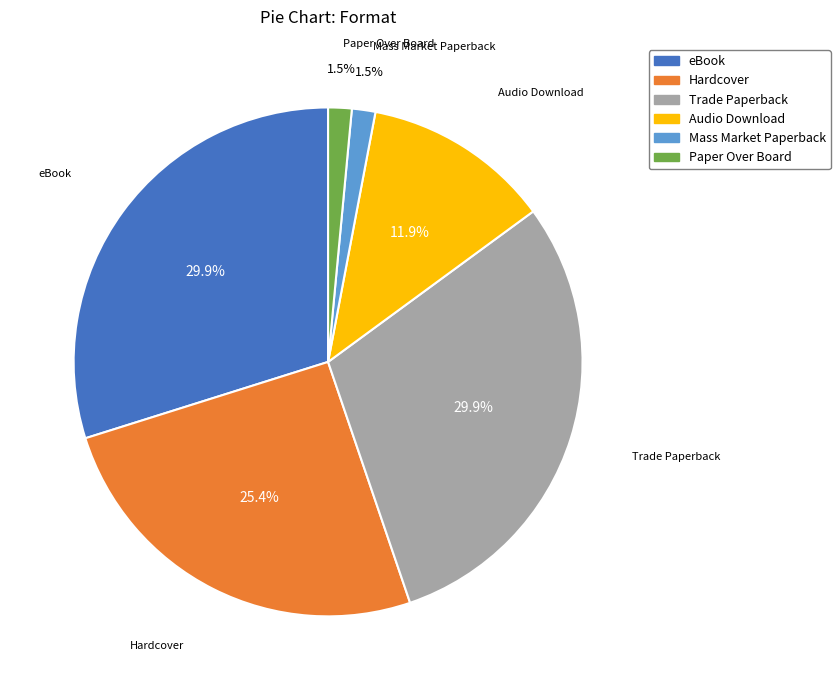

What is the ratio of the value at Paper Over Board to the value at eBook?

0.1